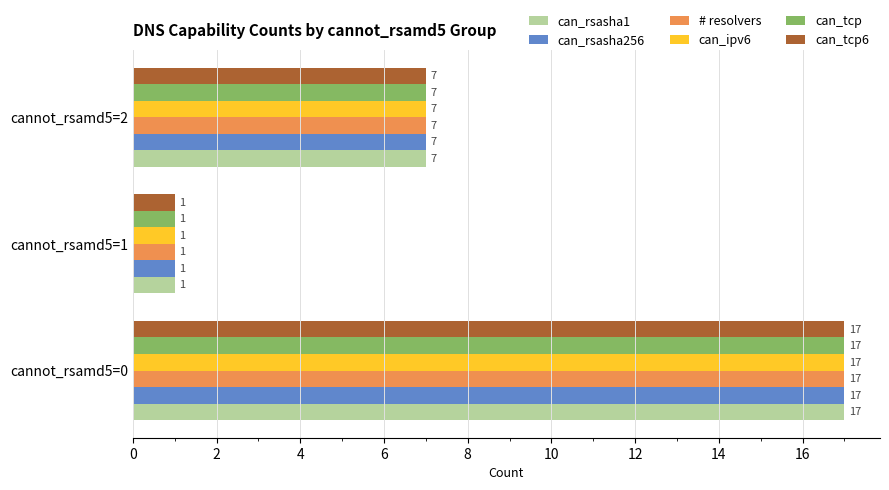

The can_rsasha1 series shows 13 at cannot_rsamd5=2. True or false?

False